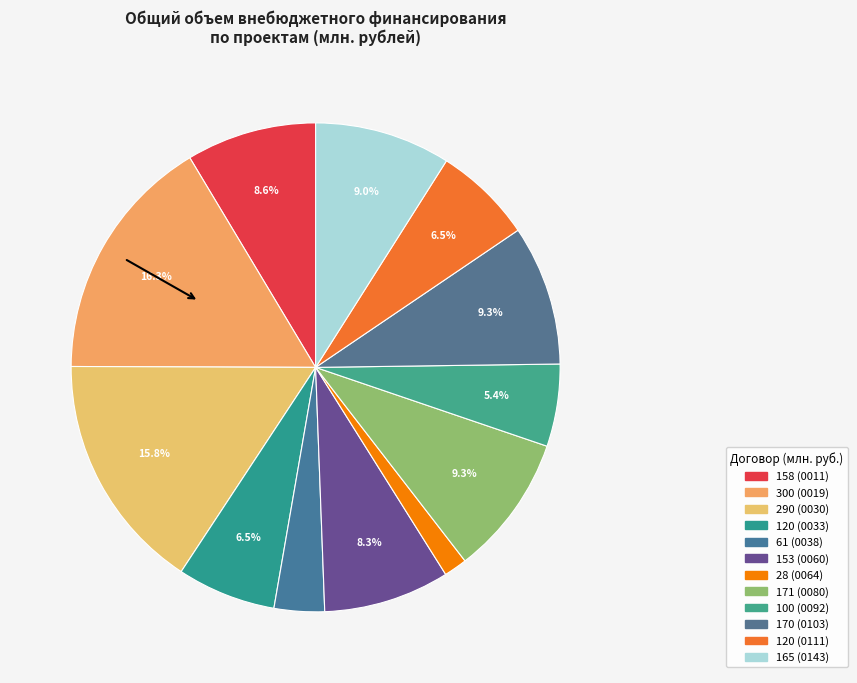

Rank the categories by value from lowest to highest.

02.G25.31.0064, 02.G25.31.0038, 02.G25.31.0092, 02.G25.31.0033, 02.G25.31.0111, 02.G25.31.0060, 02.G25.31.0011, 02.G25.31.0143, 02.G25.31.0103, 02.G25.31.0080, 02.G25.31.0030, 02.G25.31.0019